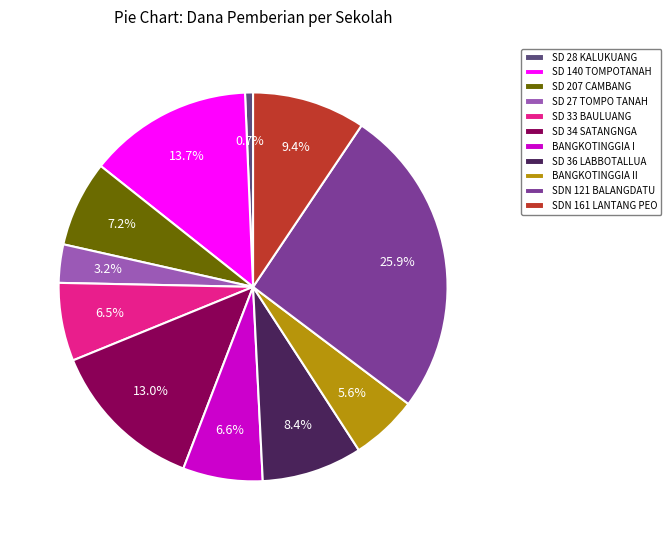

Is the sum of SDN 121 BALANGDATU and BANGKOTINGGIA I greater than half?

No